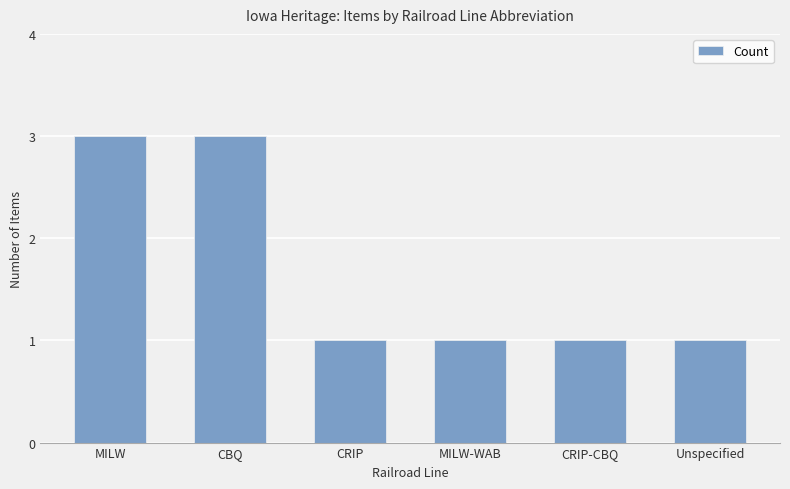

Reading right to left, transcribe all the data shown in this chart.

1	1	1	1	3	3